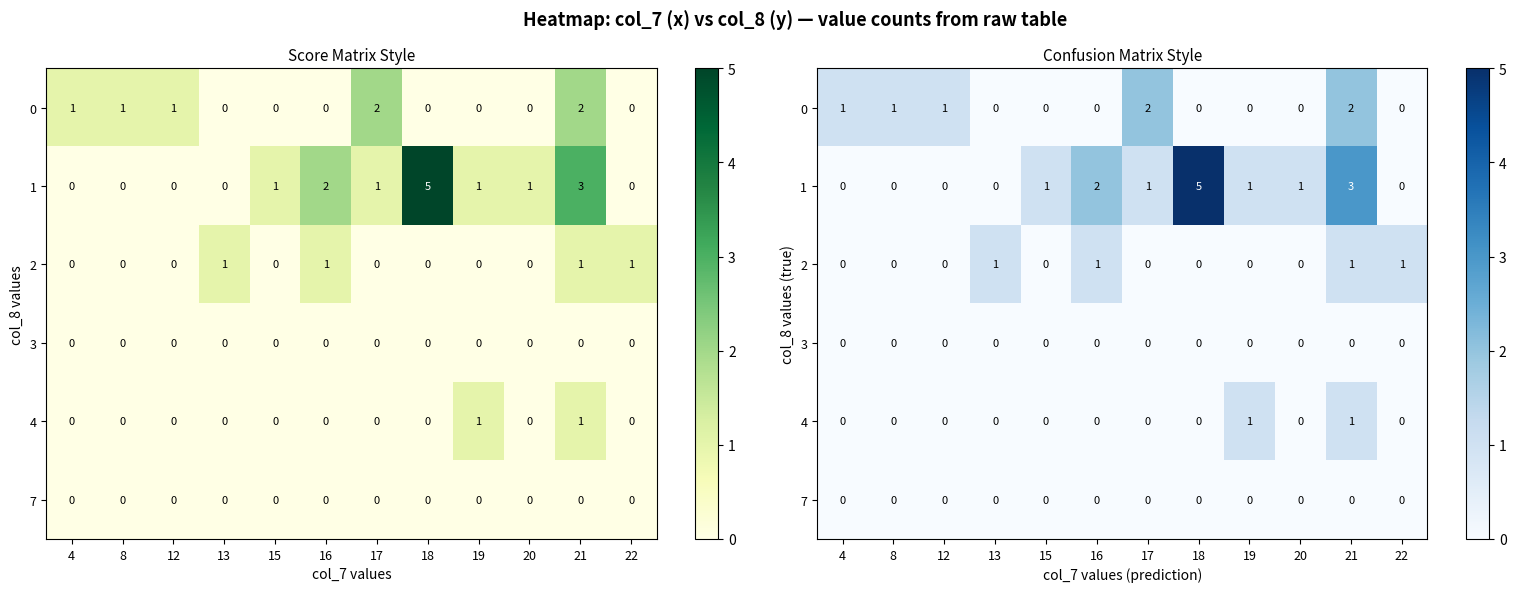

Which has a higher value, 4 or 16?

4